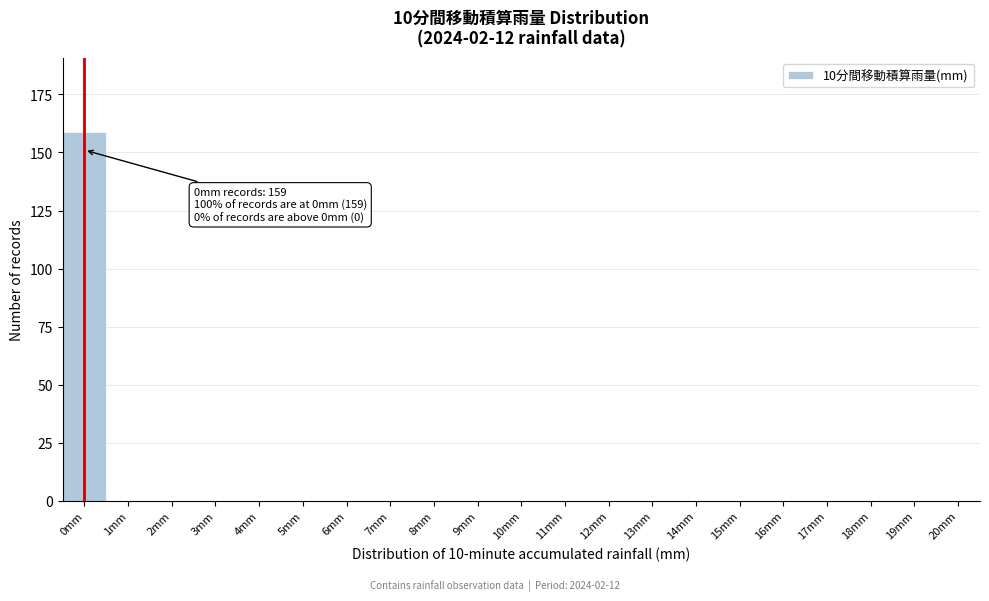

Reading left to right, transcribe all the data shown in this chart.

0mm=159	1mm=0	2mm=0	3mm=0	4mm=0	5mm=0	6mm=0	7mm=0	8mm=0	9mm=0	10mm=0	11mm=0	12mm=0	13mm=0	14mm=0	15mm=0	16mm=0	17mm=0	18mm=0	19mm=0	20mm=0